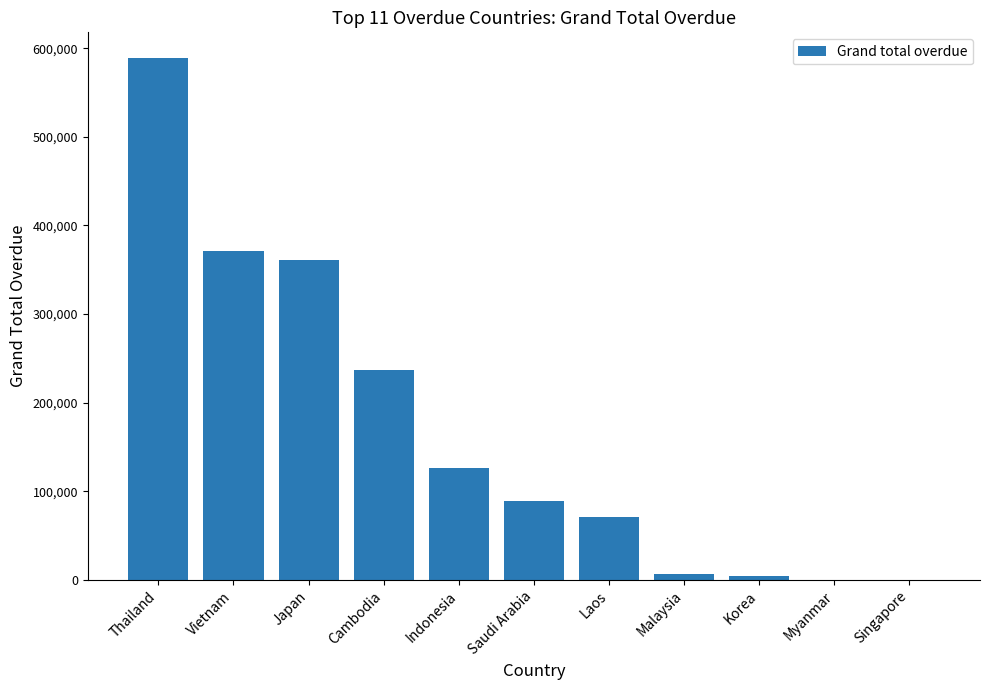

Between Thailand and Korea, which is larger?

Thailand